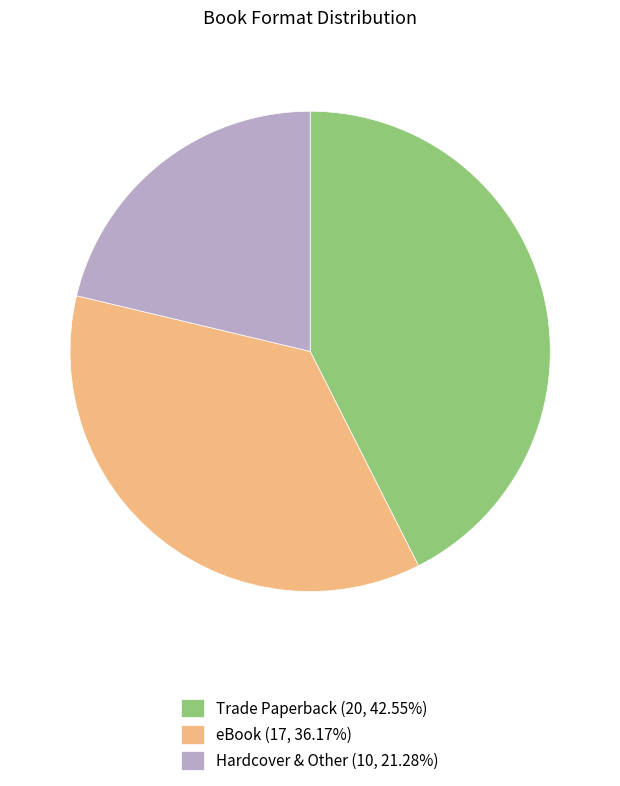

Does any single category account for the majority?

No